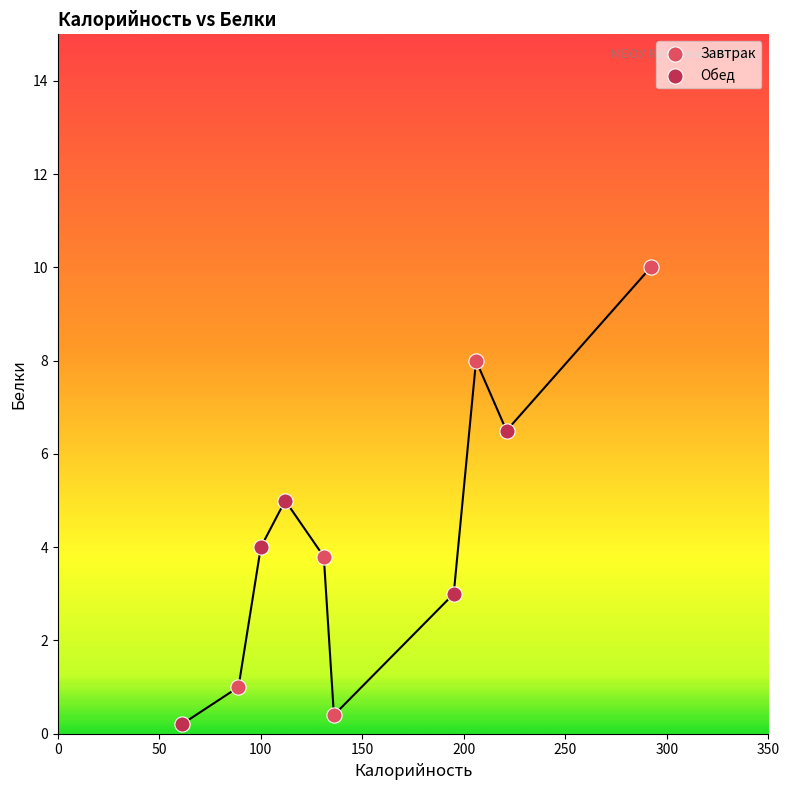

Which series contains the lowest Y value?

Обед